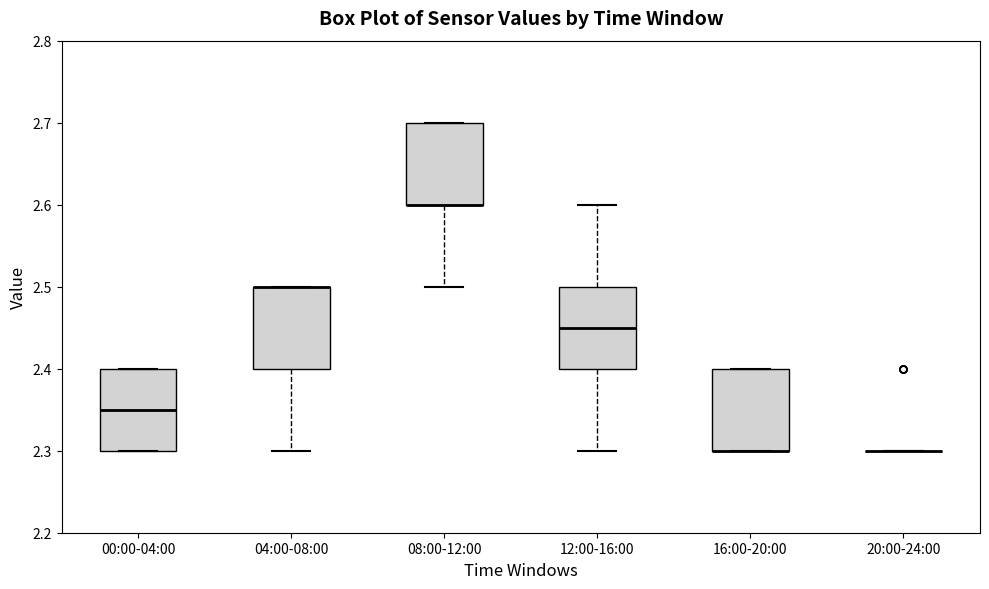

Reading left to right, transcribe this box plot: for each box, give where its median line is, the range the box spans, and where its two whiskers end, as read against the y-axis. The values are not printed on the chart, so give them approximately, as read against the axis.

00:00-04:00: median 2.35, box 2.30 to 2.40, whiskers 2.30 to 2.40
04:00-08:00: median 2.50 (drawn on the box's upper edge), box 2.40 to 2.50, whiskers 2.30 to 2.50
08:00-12:00: median 2.60 (drawn on the box's lower edge), box 2.60 to 2.70, whiskers 2.50 to 2.70
12:00-16:00: median 2.45, box 2.40 to 2.50, whiskers 2.30 to 2.60
16:00-20:00: median 2.30 (drawn on the box's lower edge), box 2.30 to 2.40, whiskers 2.30 to 2.40
20:00-24:00: box collapsed to a line at 2.30, whiskers 2.30 to 2.30